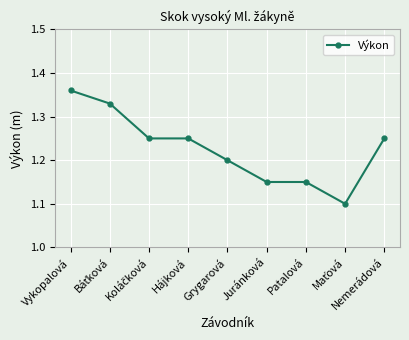

Approximately how many times larger is the value at Patalová compared to Hájková?

0.9